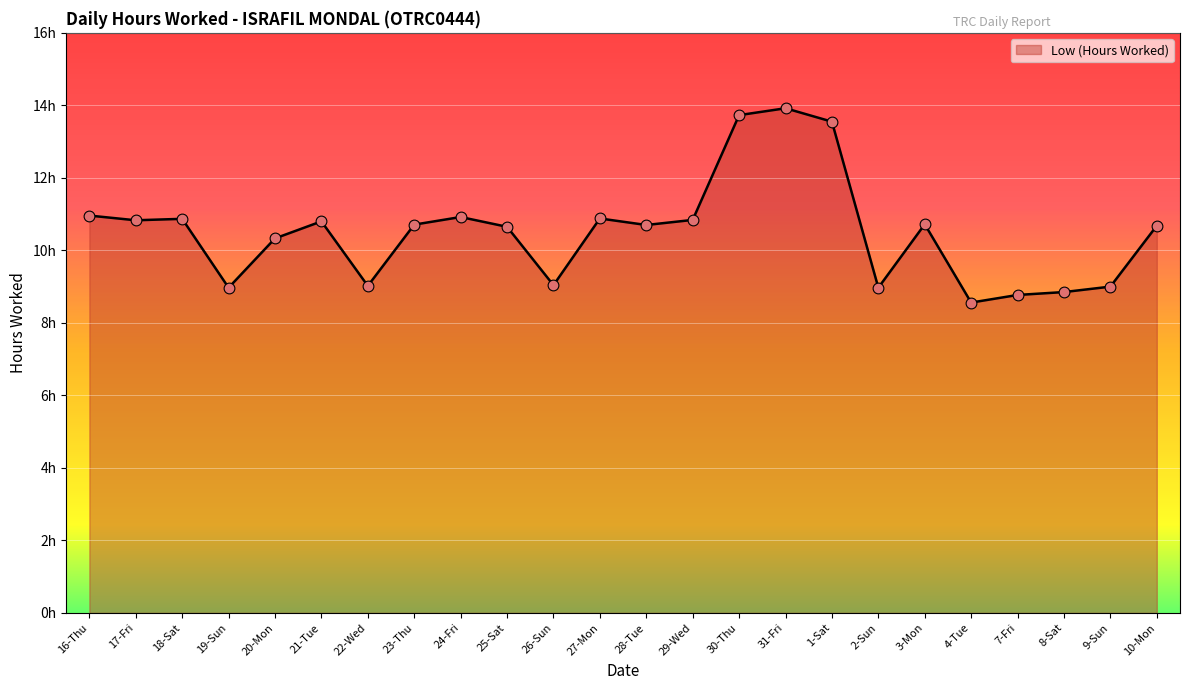

Approximately how many times larger is the value at 18-Sat compared to 24-Fri?

1.0